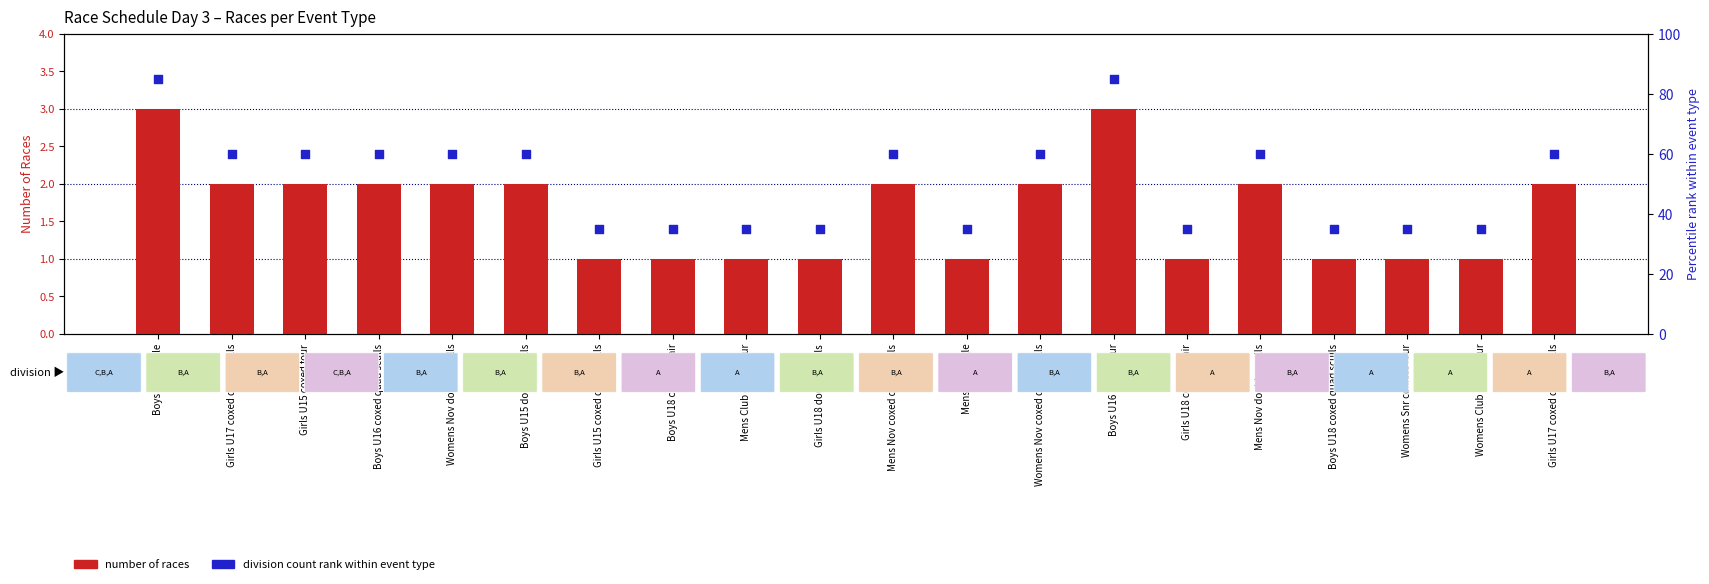

Is the value of number of races at Girls U15 coxed four greater than the value of division count rank within event type at Girls U17 coxed quad sculls?

No